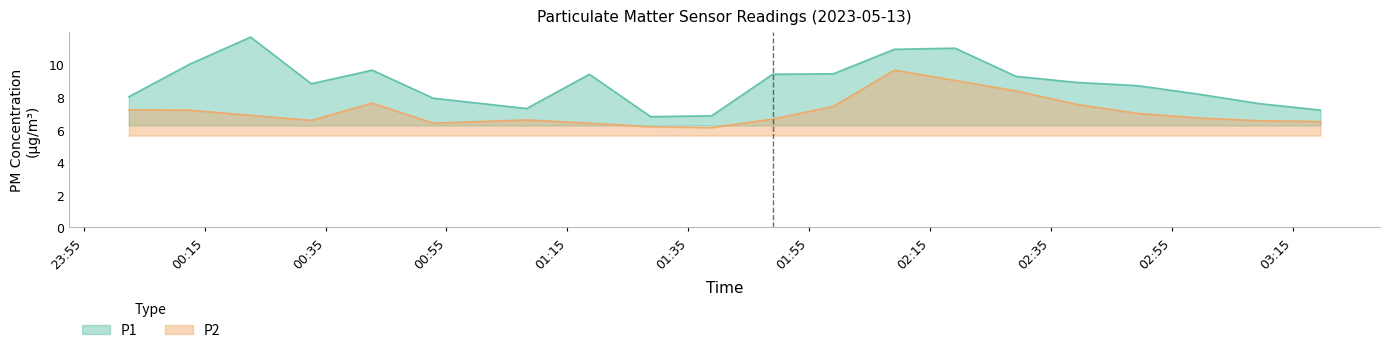

What position from the right is 03:19?

1